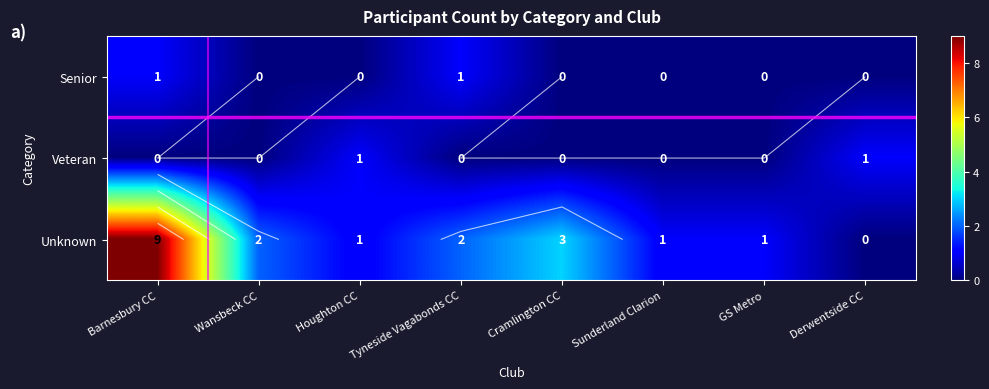

At which category does the chart reach its peak across all series?

Barnesbury CC